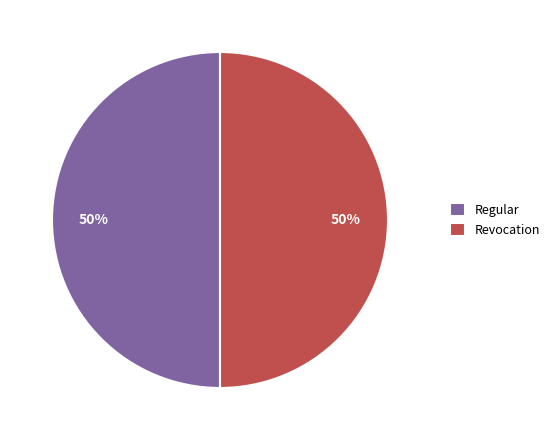

How many slices are in this pie chart?

2